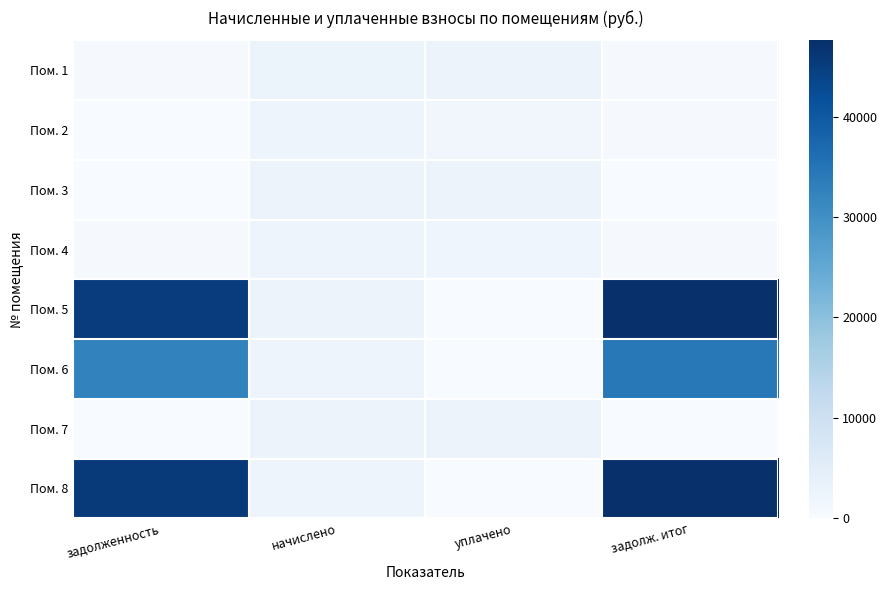

What is the difference between the highest and lowest values at задолж. итог?

47586.6